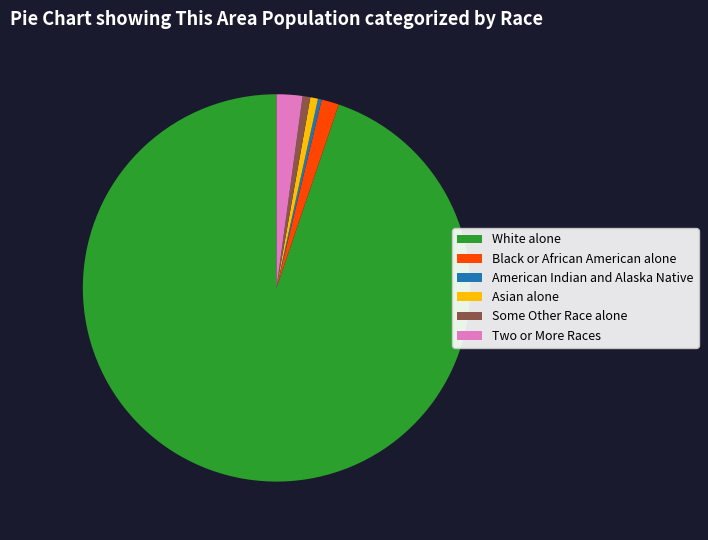

The Black or African American alone slice represents 11% of the pie. True or false?

False